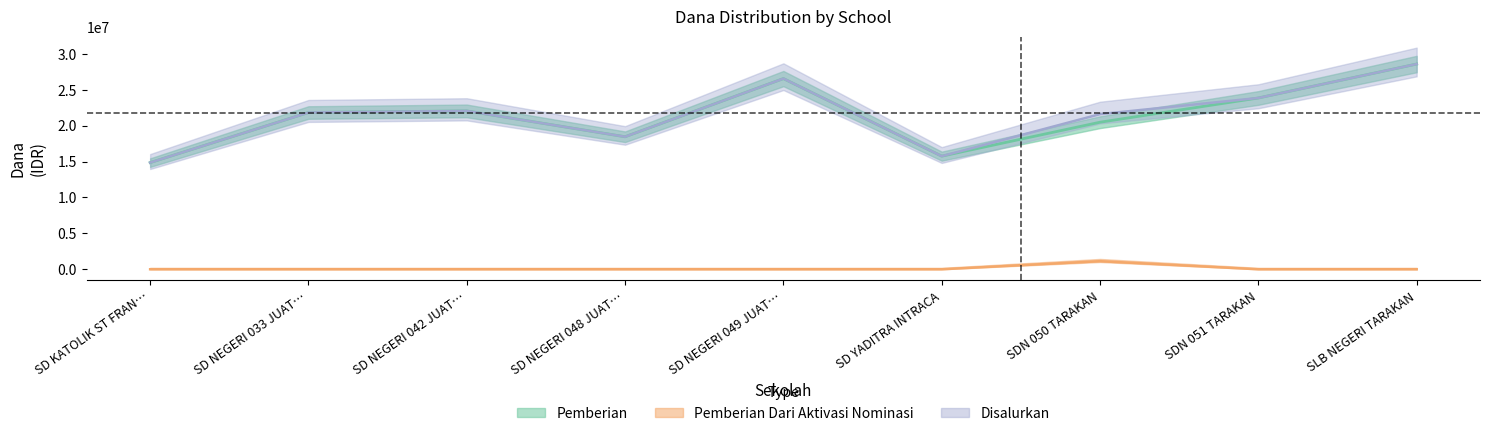

What is the spread (max minus min) of values at SD NEGERI 042 JUAT…?

22050000